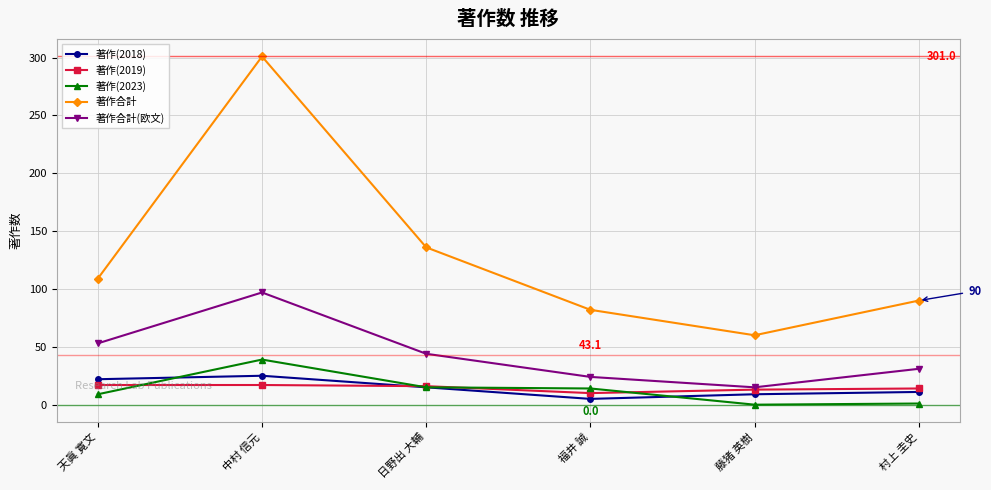

What is the greatest value displayed?

301